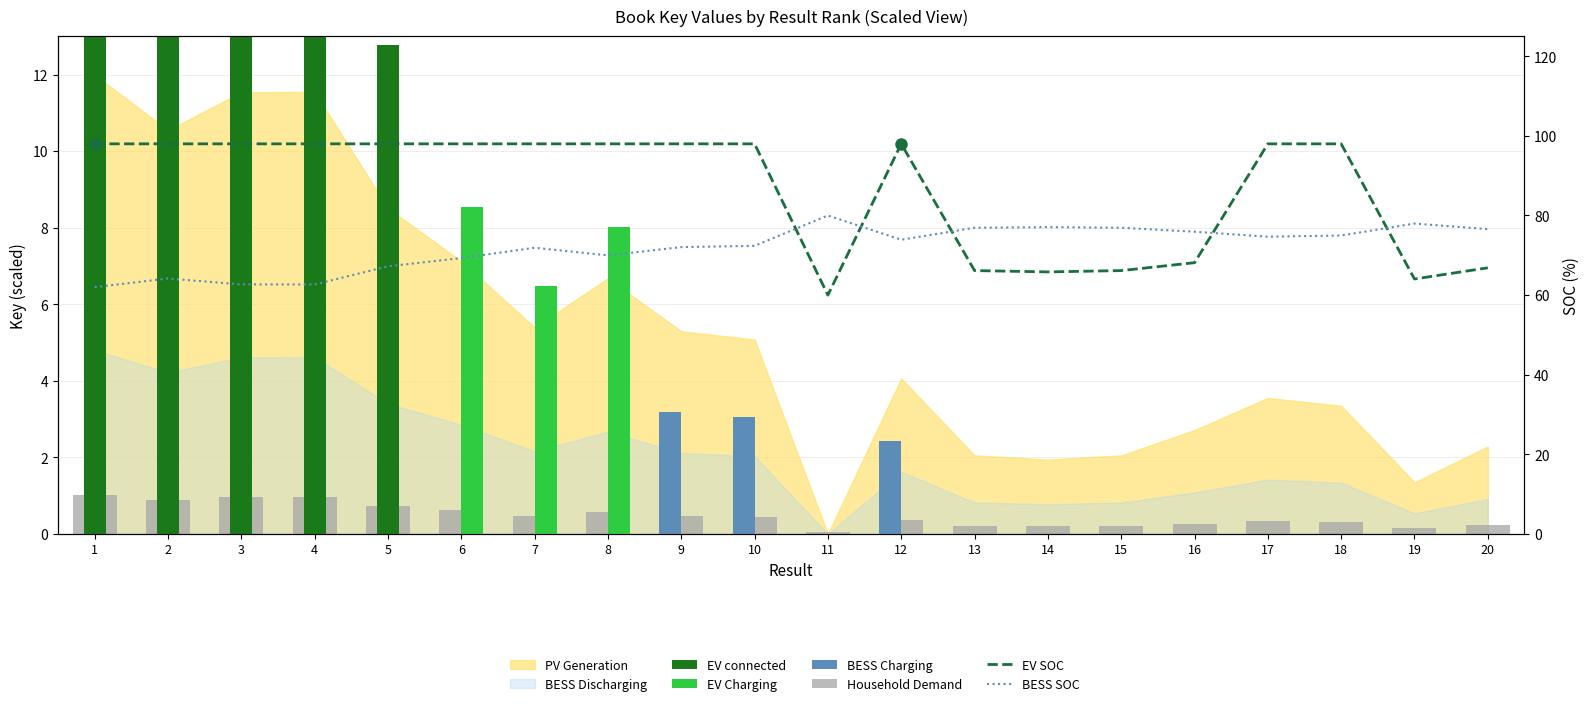

Between 19 and 18, which is larger?

19